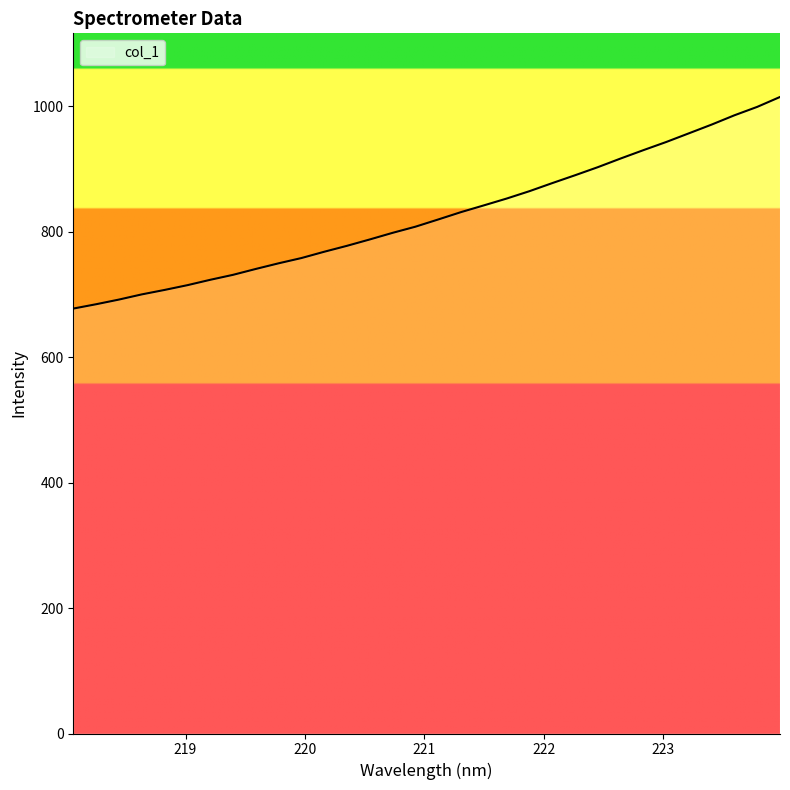

What is the difference between the maximum and minimum values?

337.4